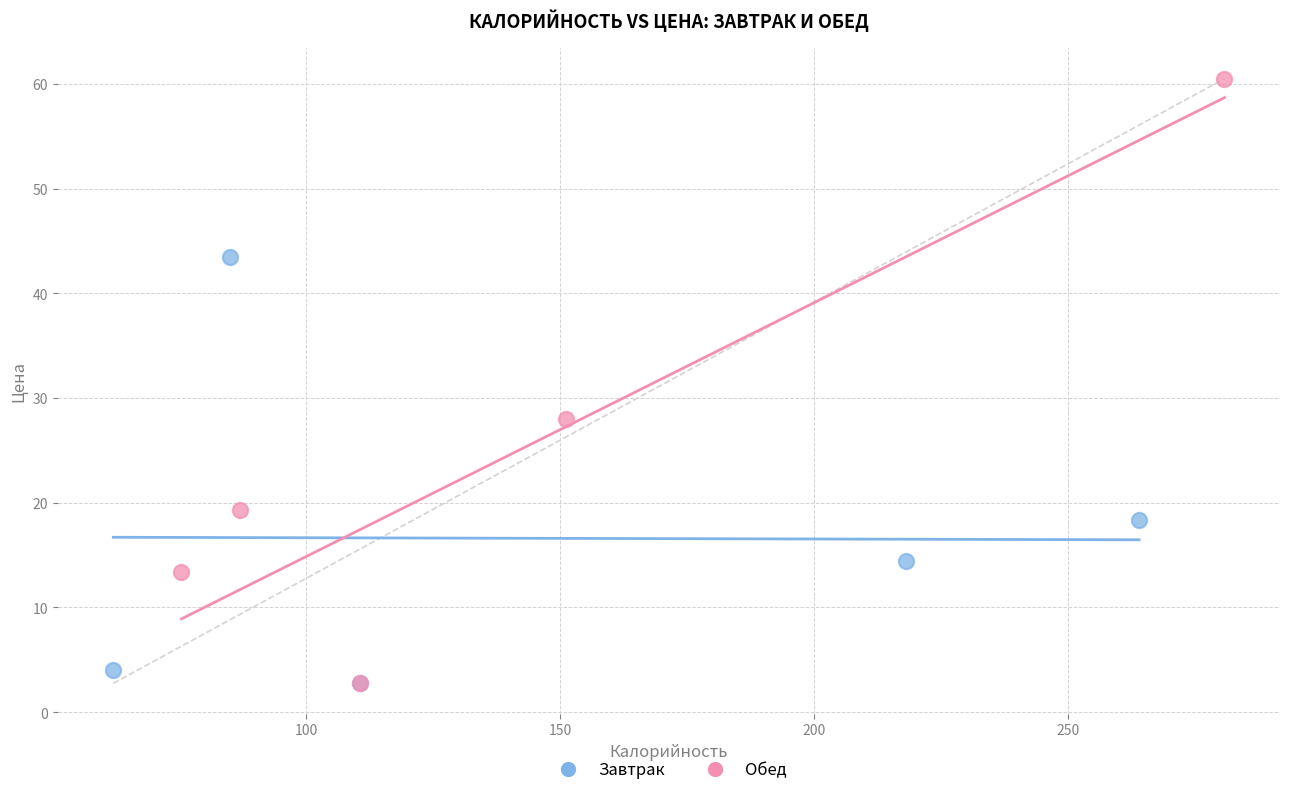

Which series contains the highest Y value?

Обед